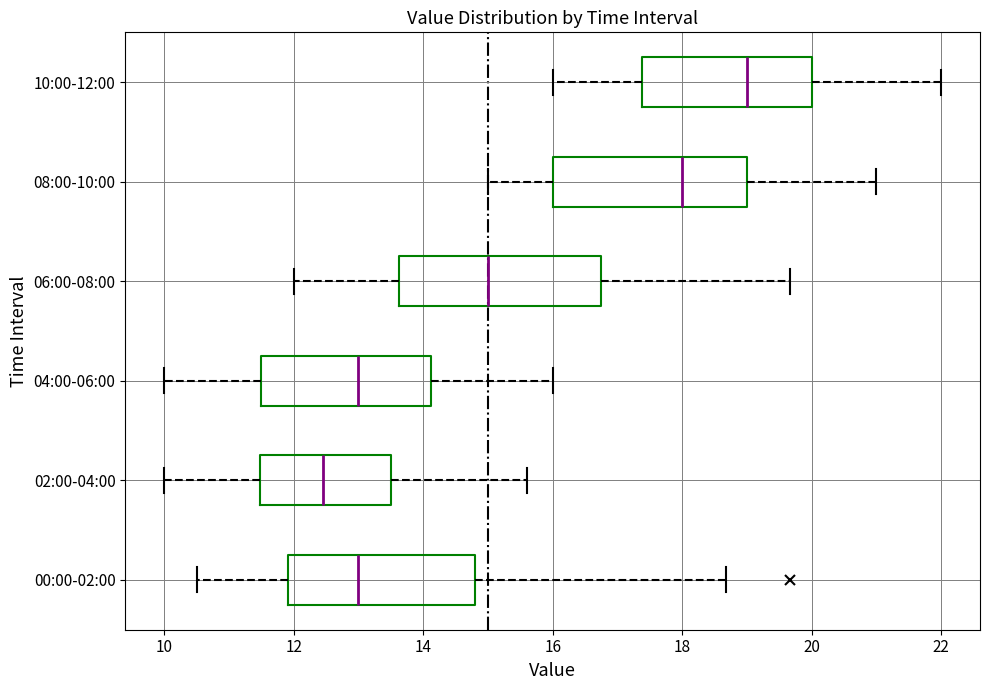

Which box has the furthest to the right median line?

10:00-12:00